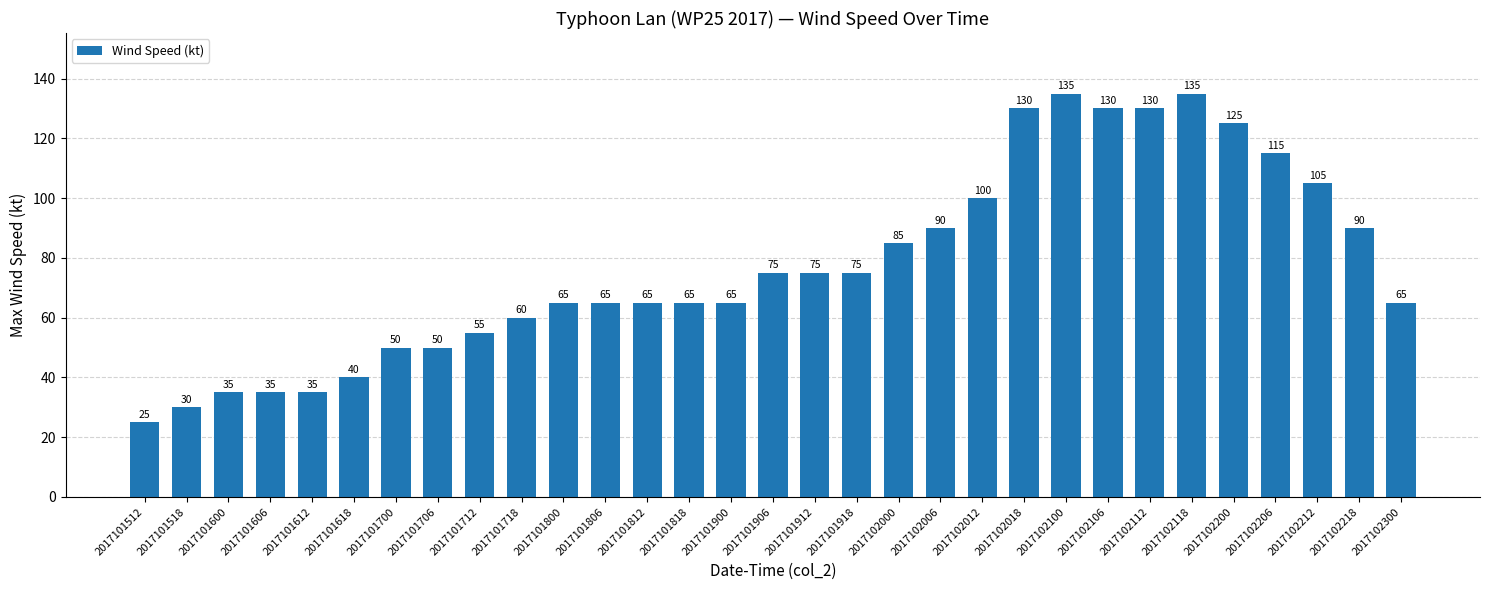

Approximately how many times larger is the value at 2017101612 compared to 2017102212?

0.3